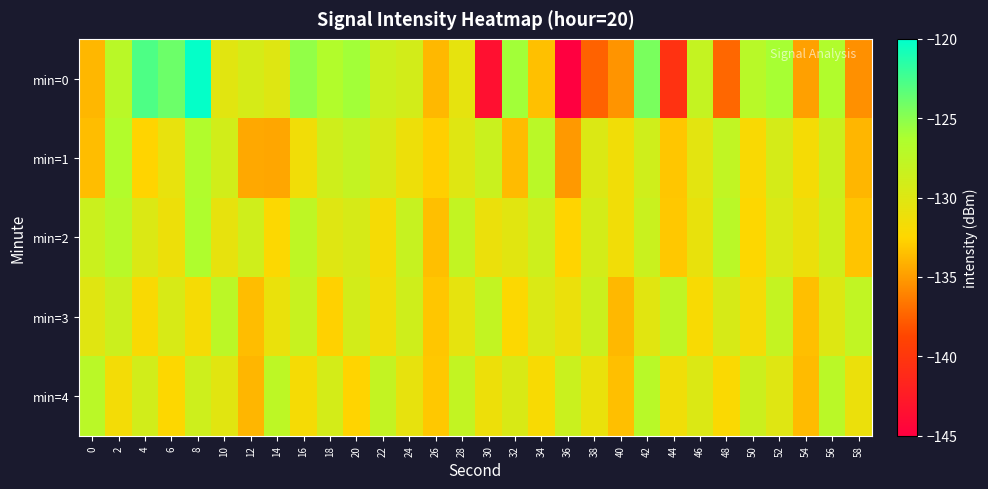

Which series has the largest total across all categories?

min=2